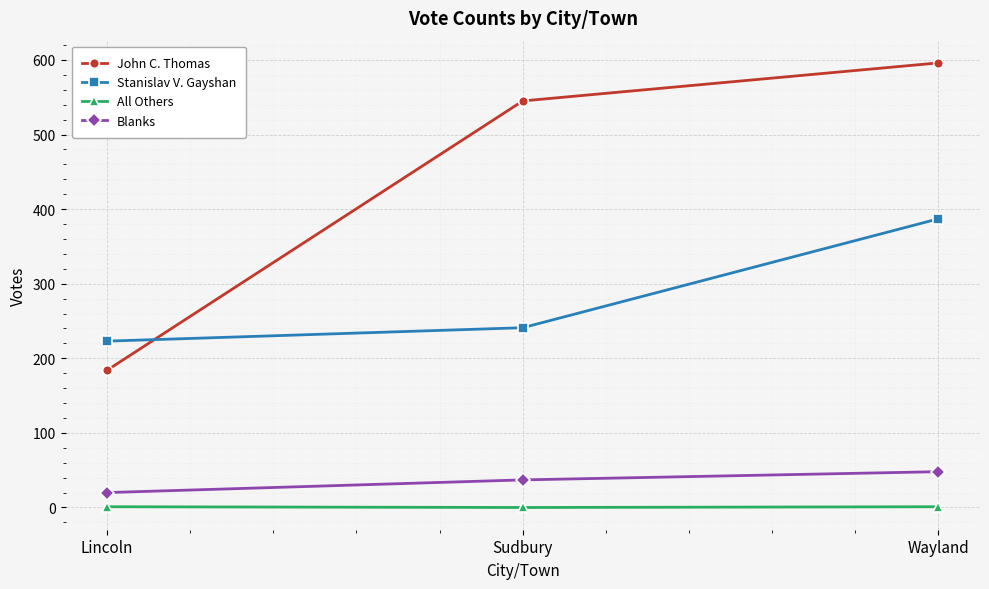

Which series has the largest range (max minus min)?

John C. Thomas